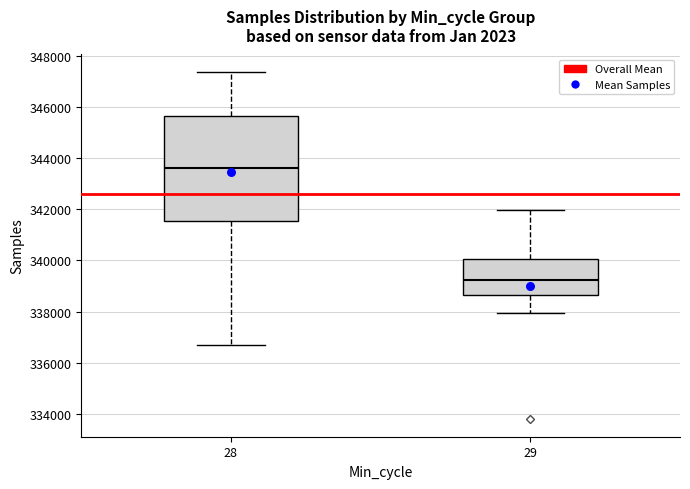

Reading left to right, read every box against the y-axis: the position of its median line, the range the box covers, and the ends of its whiskers. The values are not printed on the chart, so give them approximately, as read against the axis.

28: median 343600, box 341600 to 345600, whiskers 336800 to 347400
29: median 339200, box 338600 to 340000, whiskers 338000 to 342000